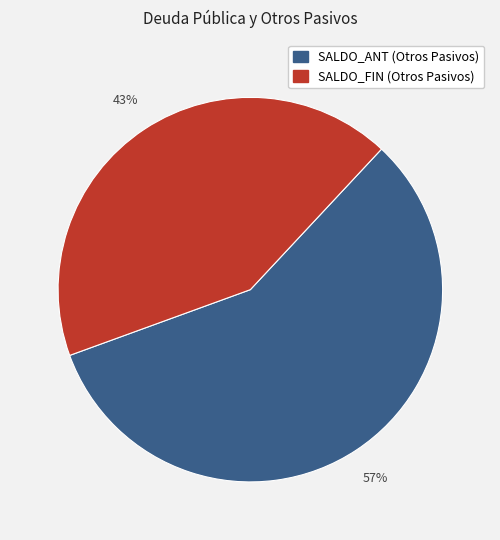

Which slice is the largest?

SALDO_ANT (Otros Pasivos)